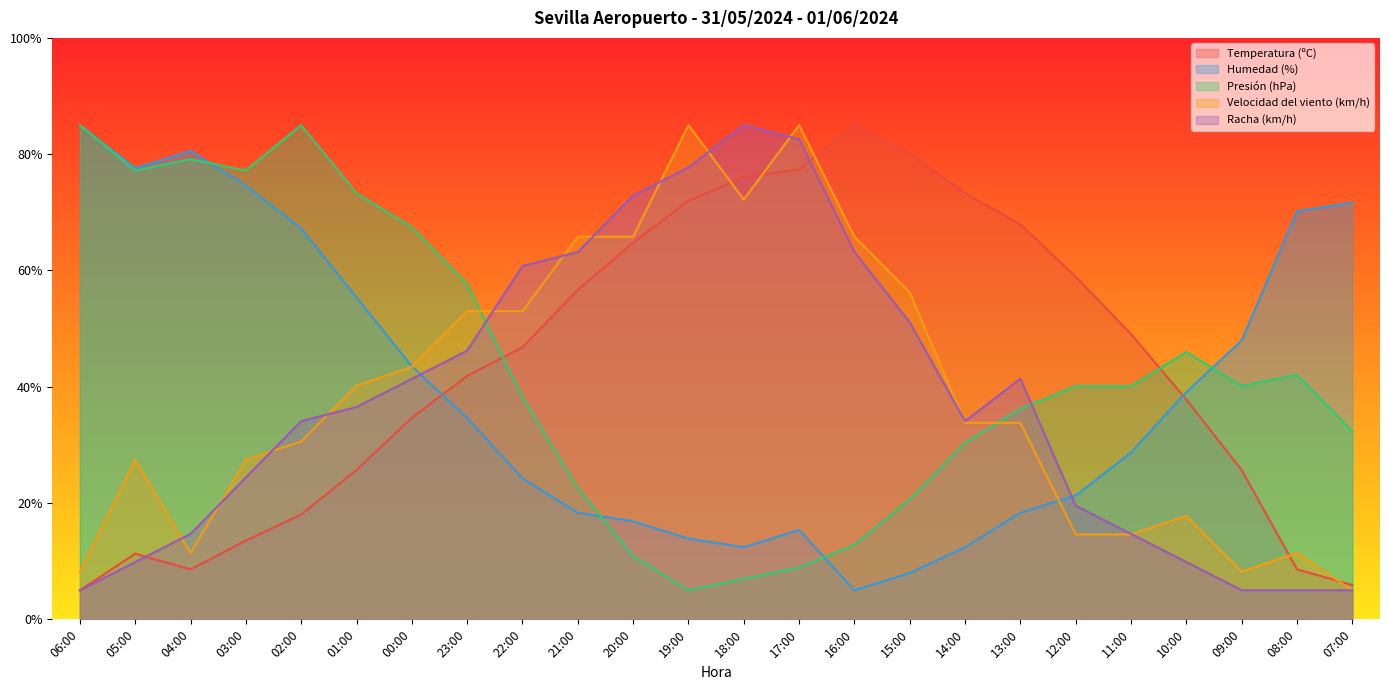

At which category is the sum across all series the highest?

17:00